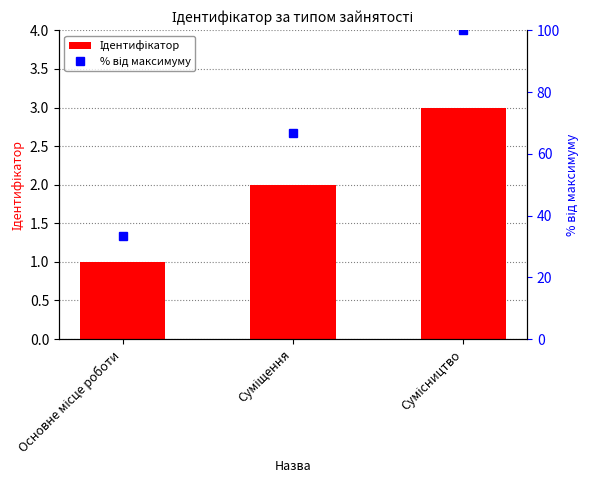

True or false: % від максимуму has a value of 33.3 at Основне місце роботи.

True